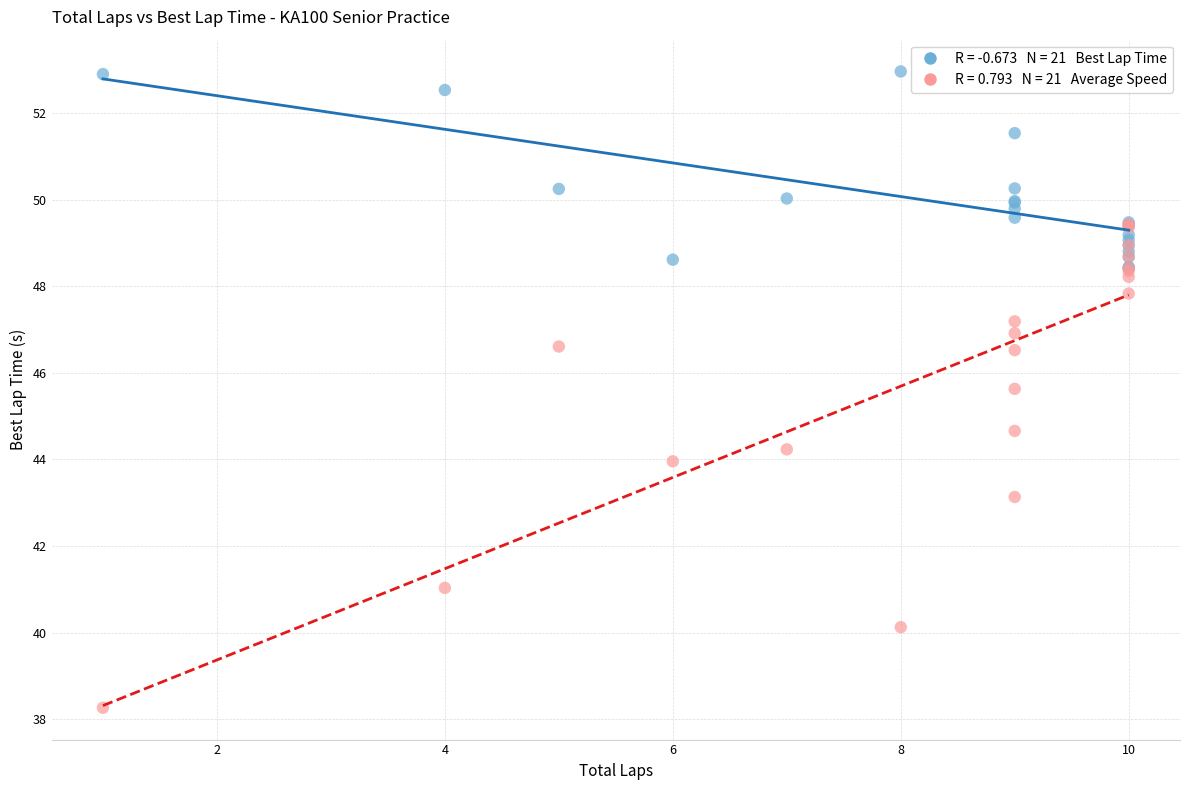

Across all series, what Y value is closest to 45?

44.7